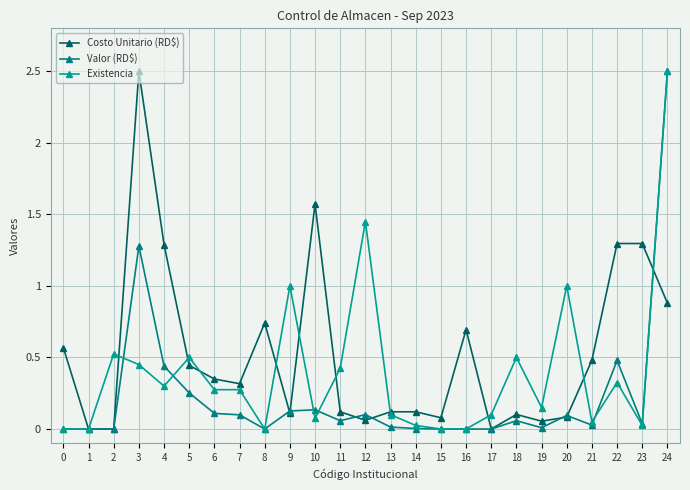

Which has a higher value, 5 or 9?

5